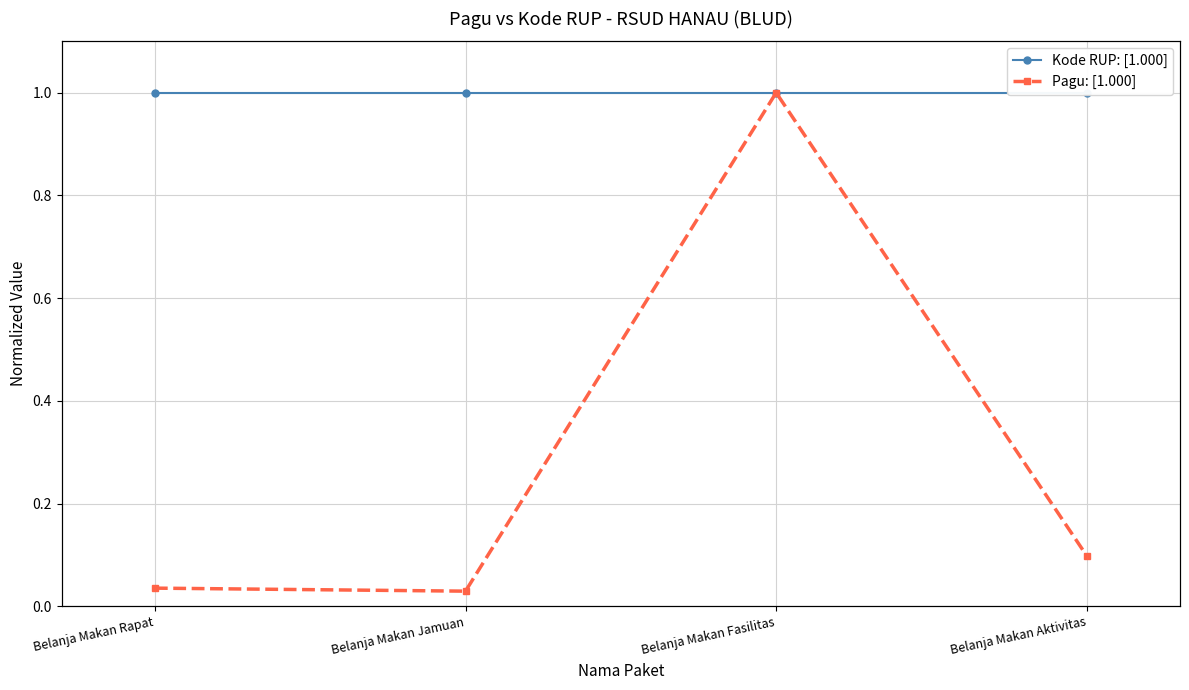

Which category has the lowest value in the Kode RUP: [1.000] series?

Belanja Makan Rapat